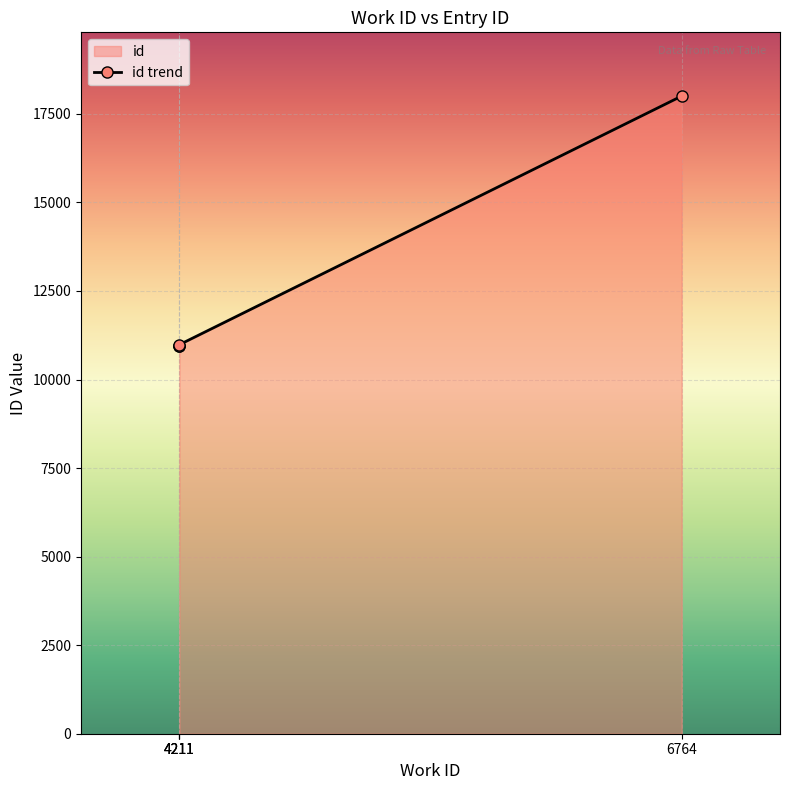

At which category does the chart reach its minimum across all series?

4211